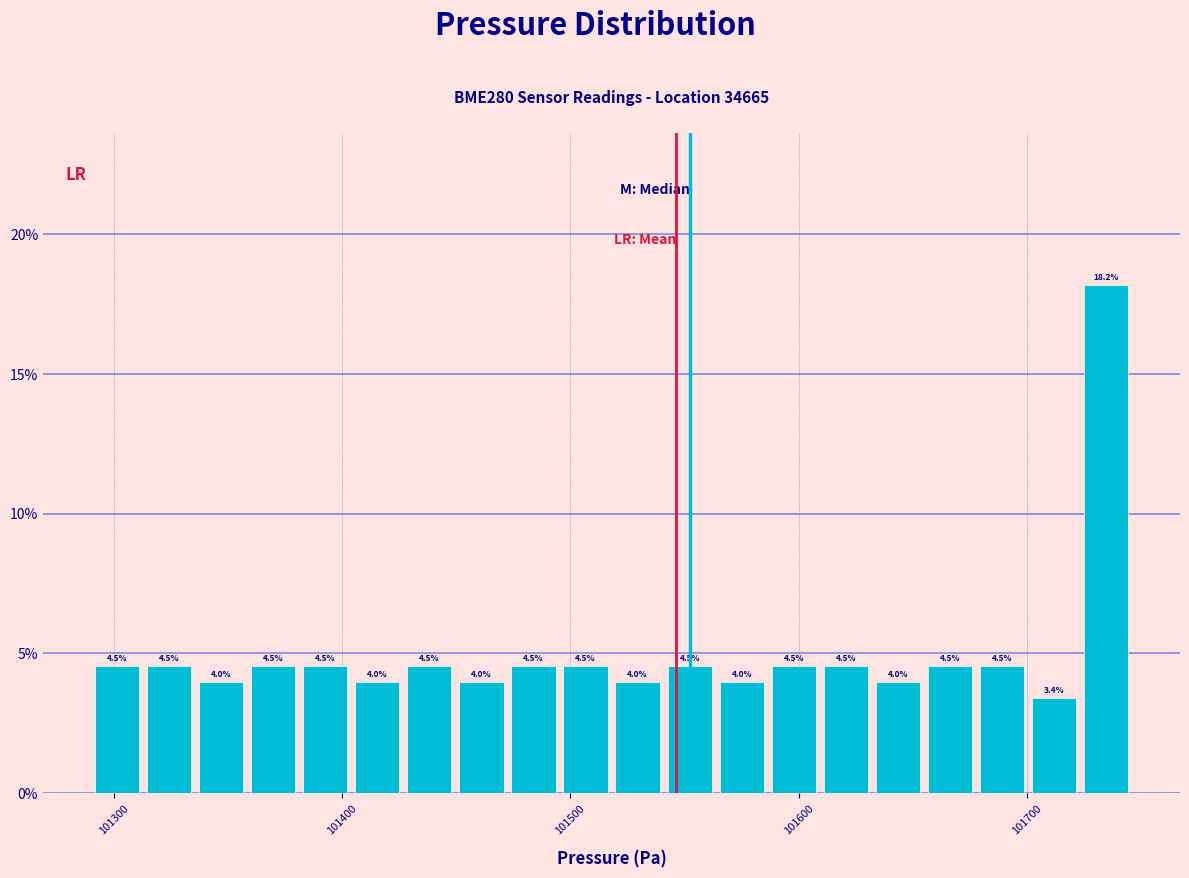

Around what value on the x-axis is the tallest bar? Give the approximate position of its centre, as read against the axis.

101730